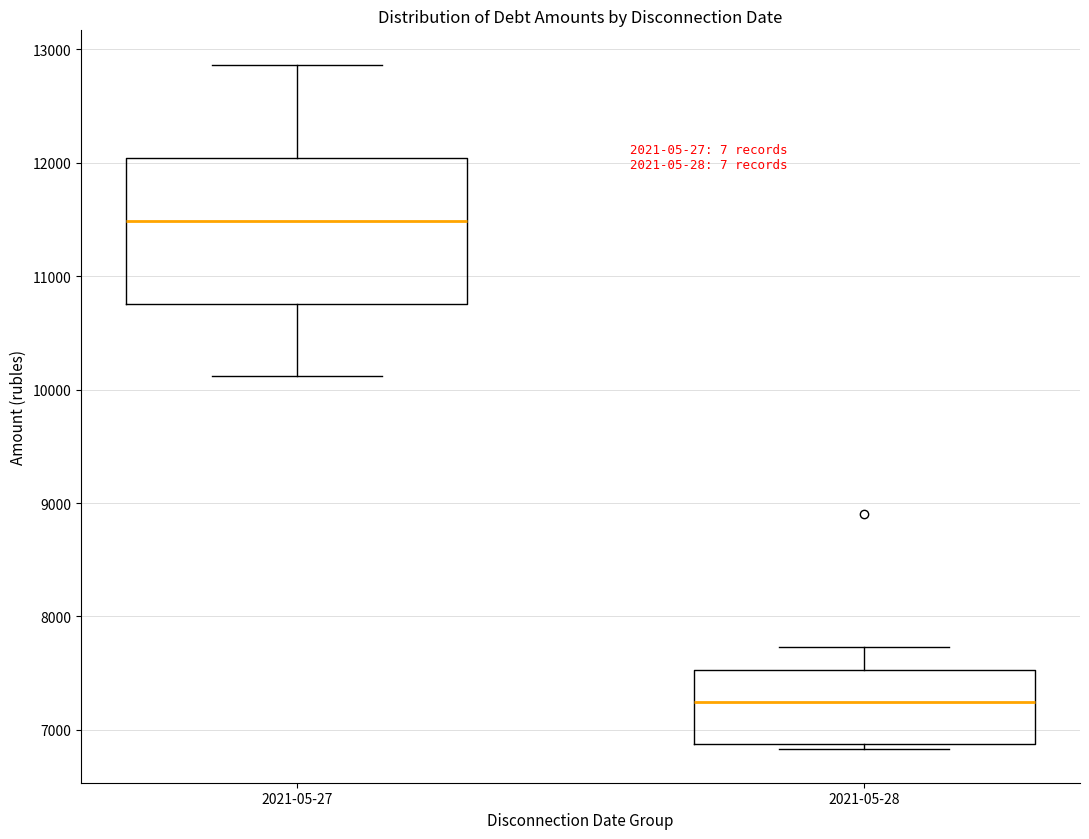

Which box has the lowest median line?

2021-05-28